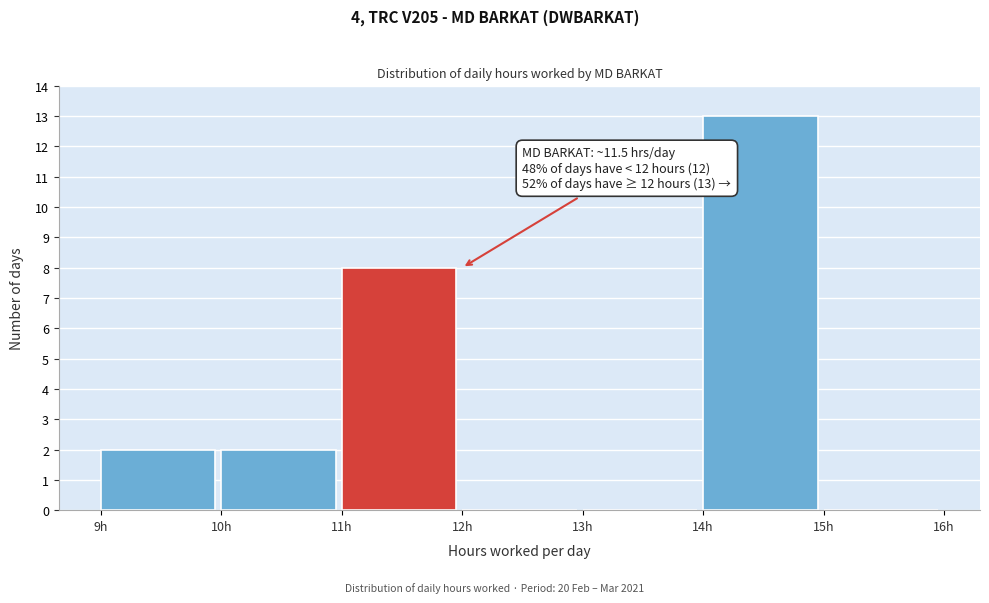

Over which range of the x-axis is the bar tallest?

14 to 15